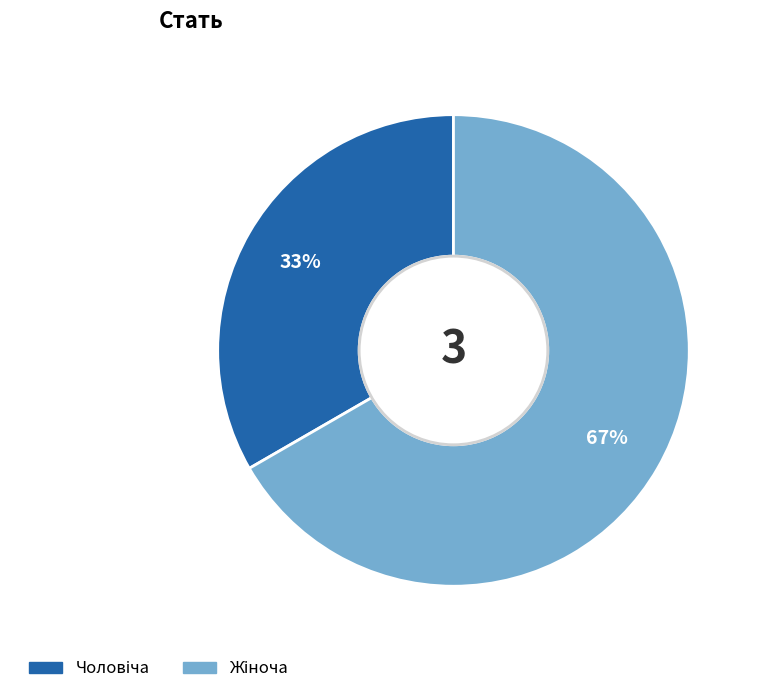

How many segments does this pie chart have?

2